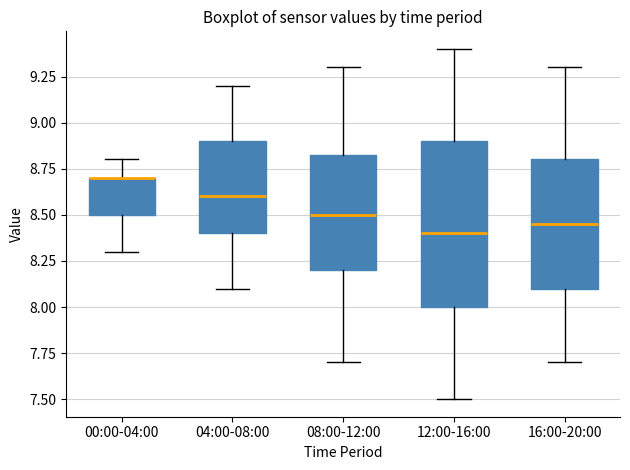

Where is the lower edge of the box for 16:00-20:00 on the y-axis? The values are not printed on the chart, so give them approximately, as read against the axis.

8.10